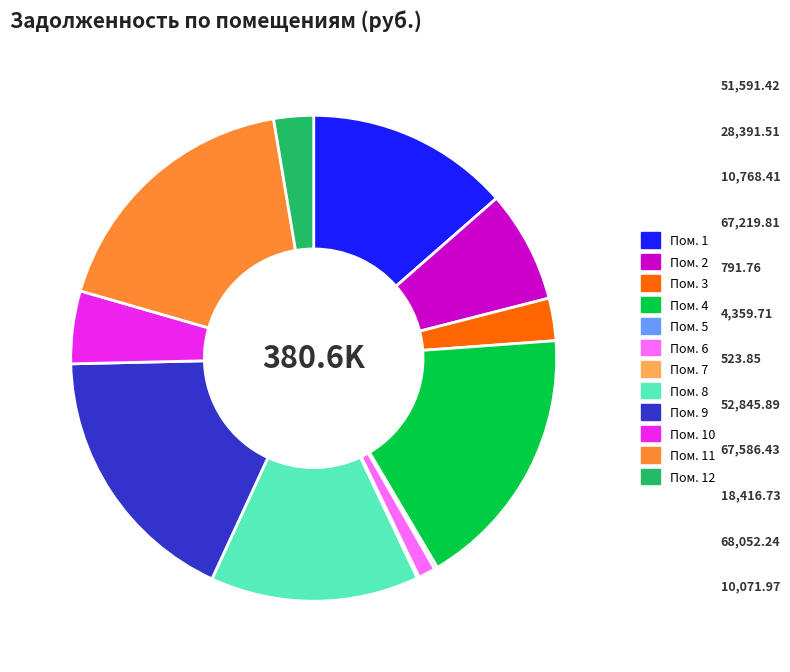

Does any single category account for the majority?

No